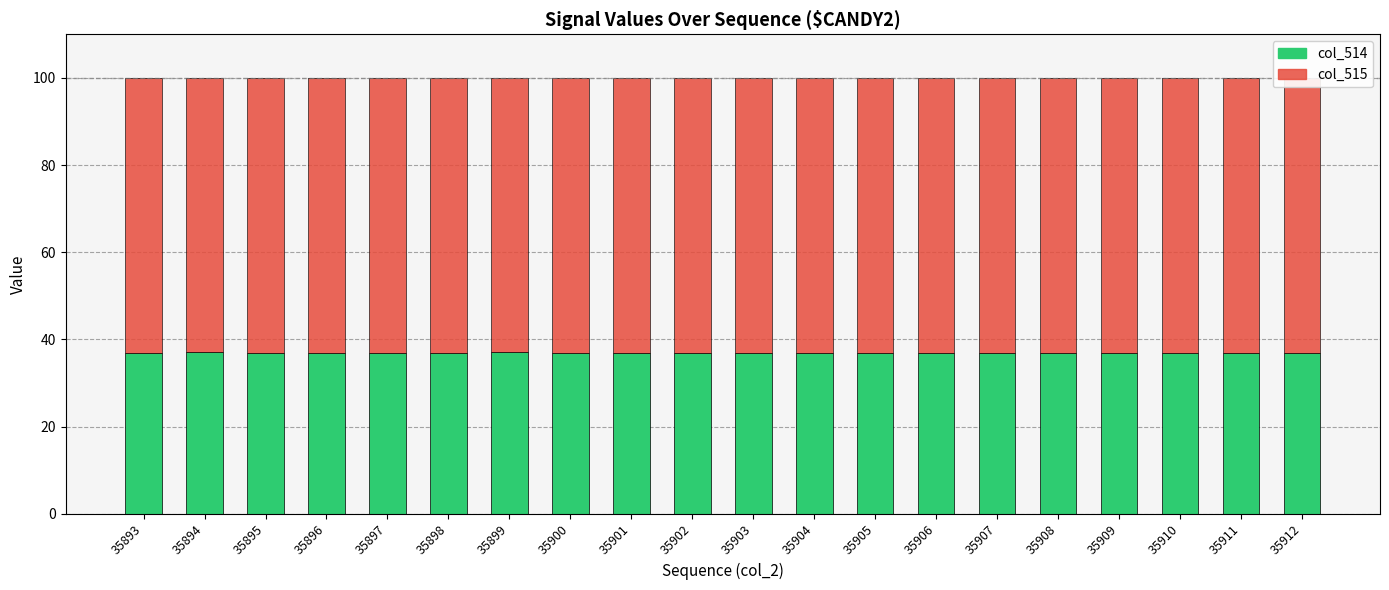

What is the value of the col_514 bar at the 5th from the left?

37.0